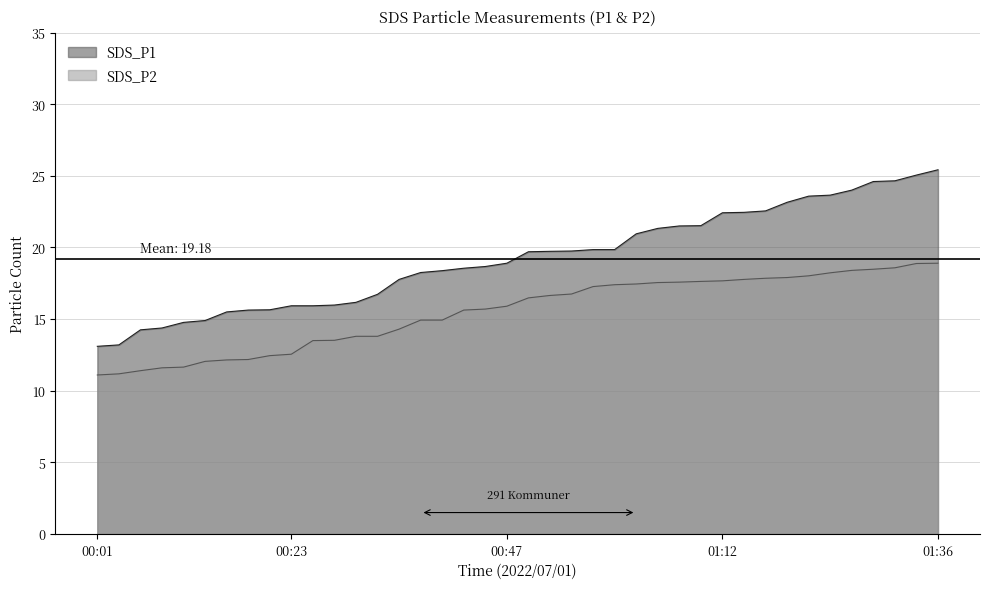

Which series has the largest total across all categories?

SDS_P1